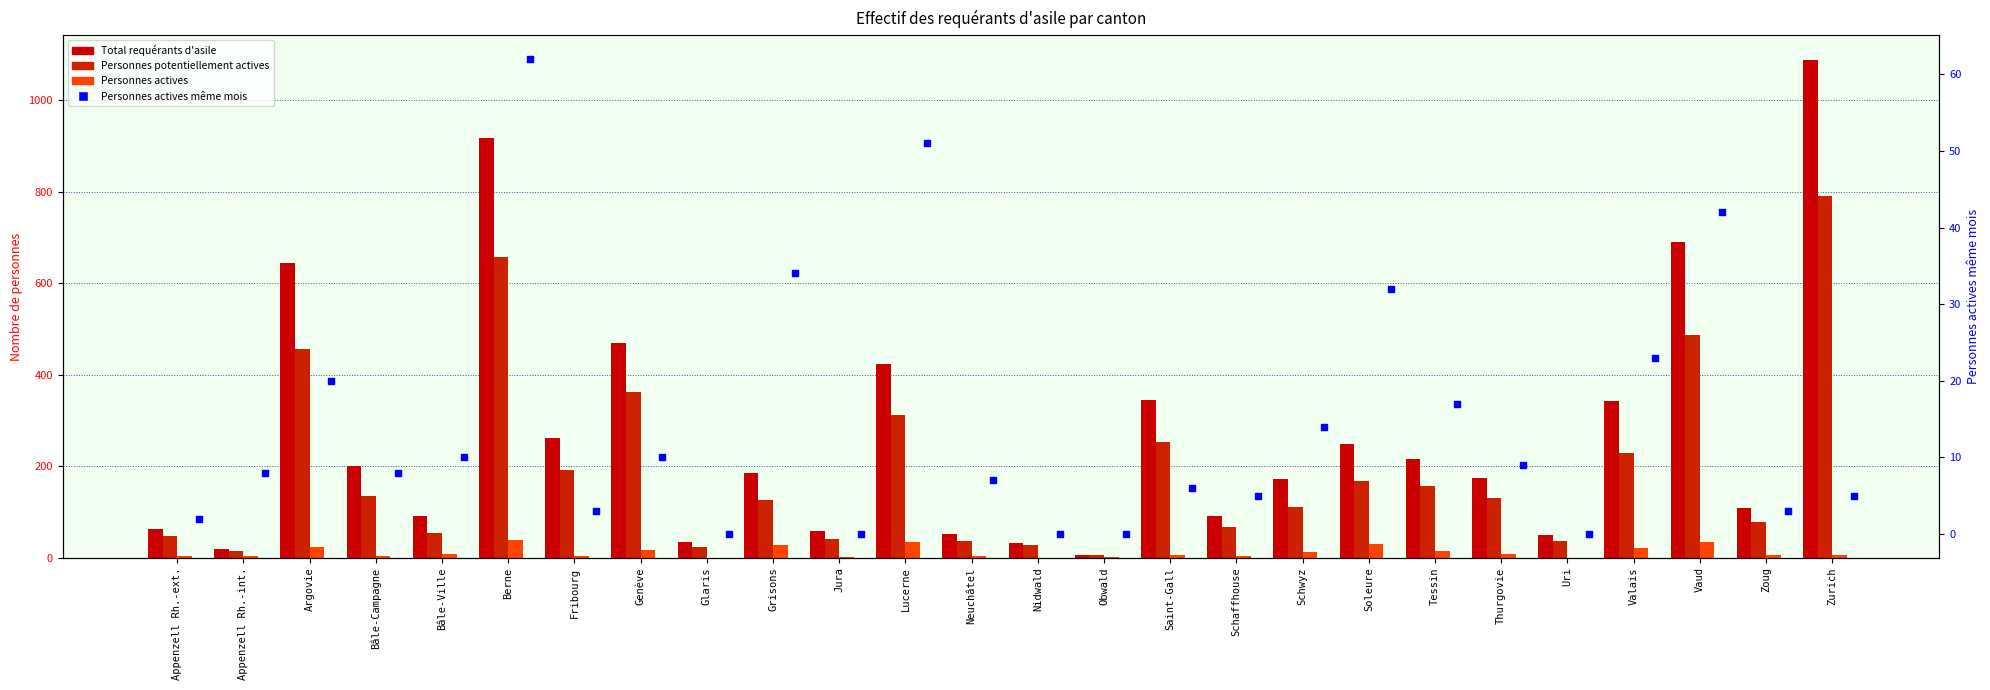

Which series has the largest total across all categories?

Total requérants d'asile